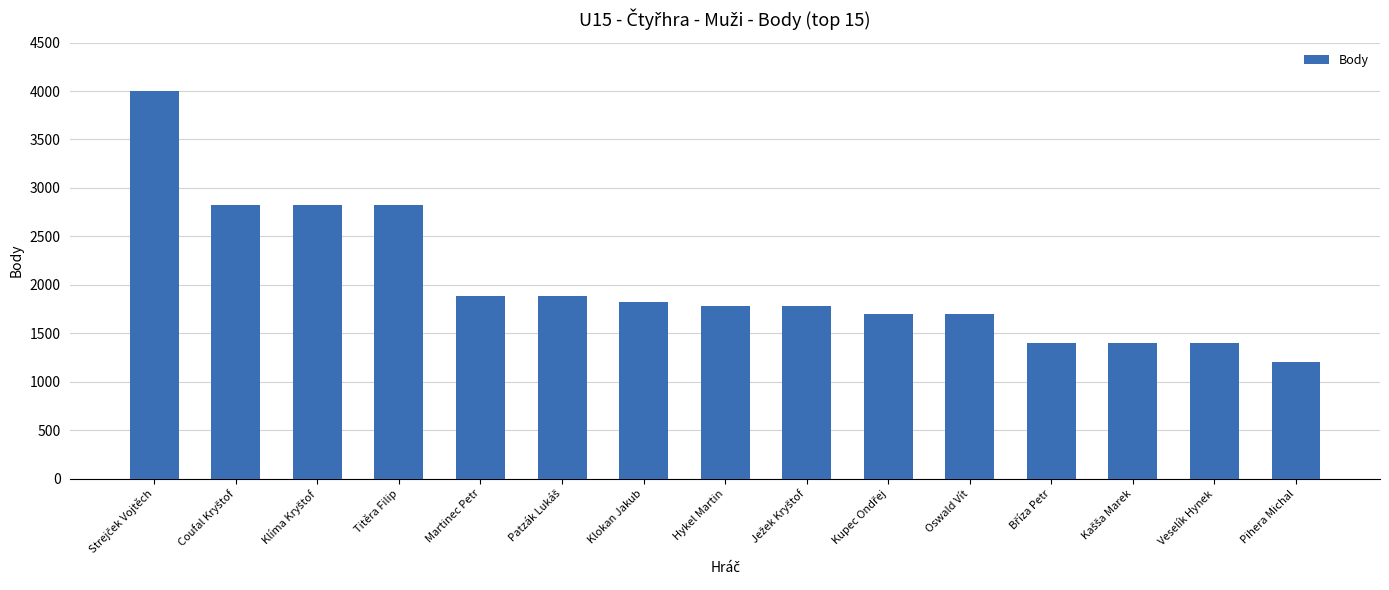

What is the difference between the maximum and second lowest values?

2600